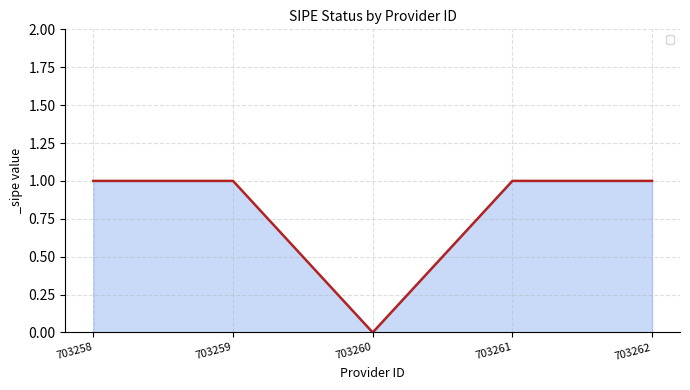

Does the chart display data point markers on the line(s)?

No